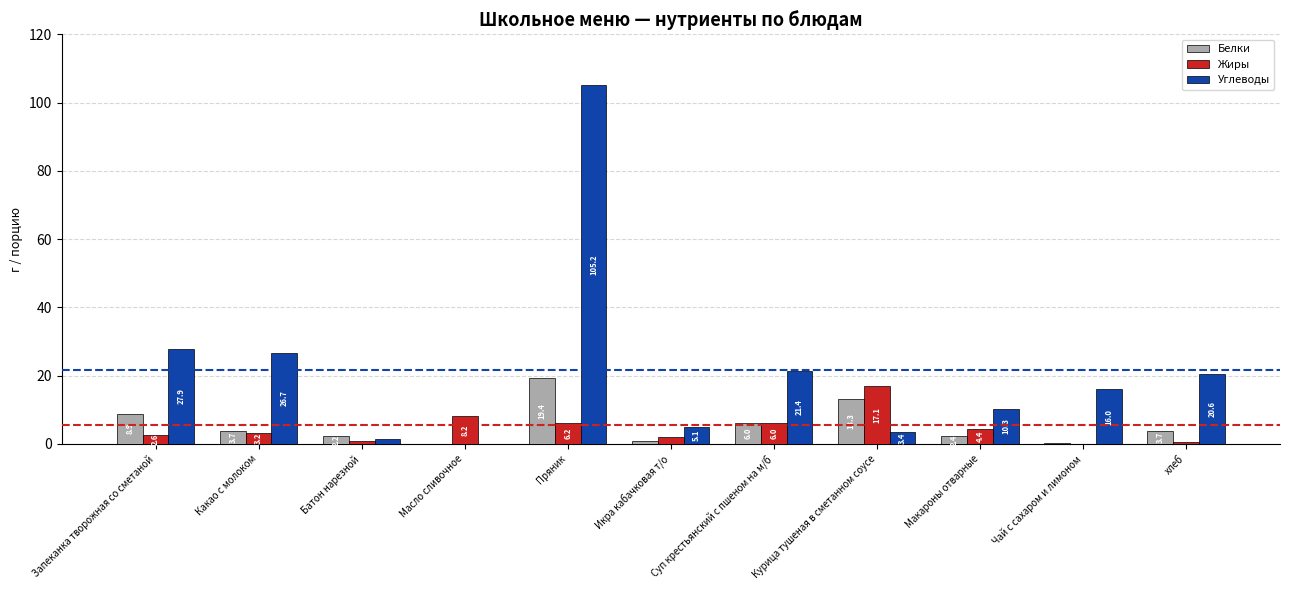

What is the difference between the Углеводы values at Икра кабачковая т/о and Суп крестьянский с пшеном на м/б?

16.3